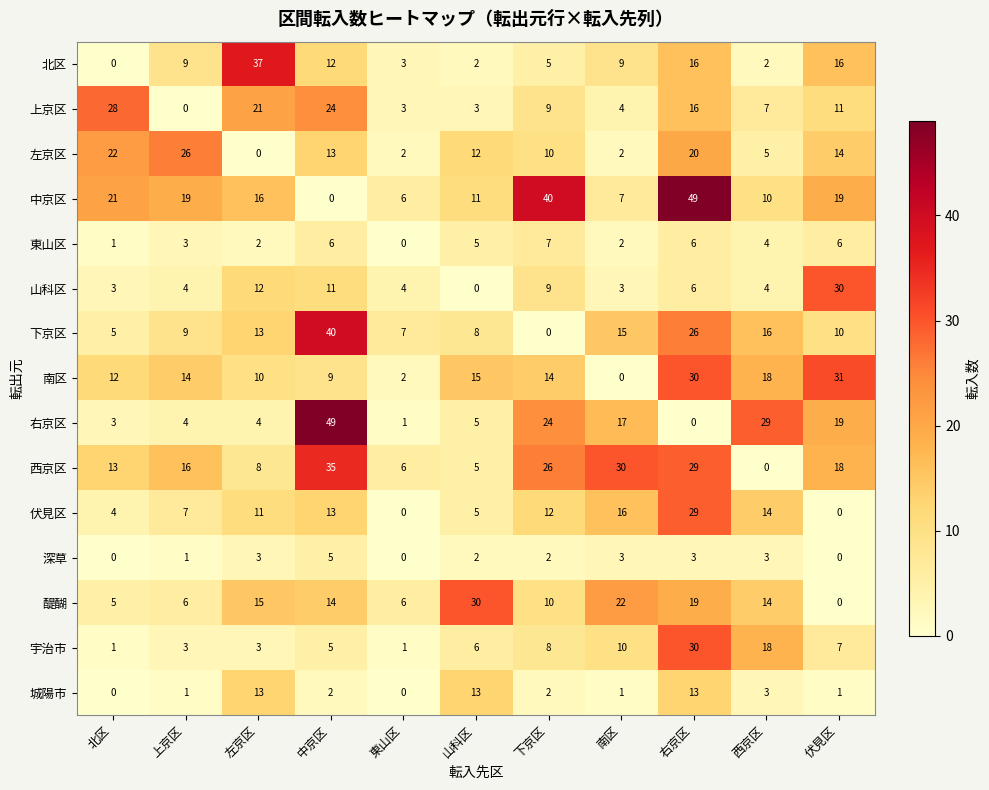

Is the value of 北区 at 右京区 greater than the value of 山科区 at 右京区?

Yes